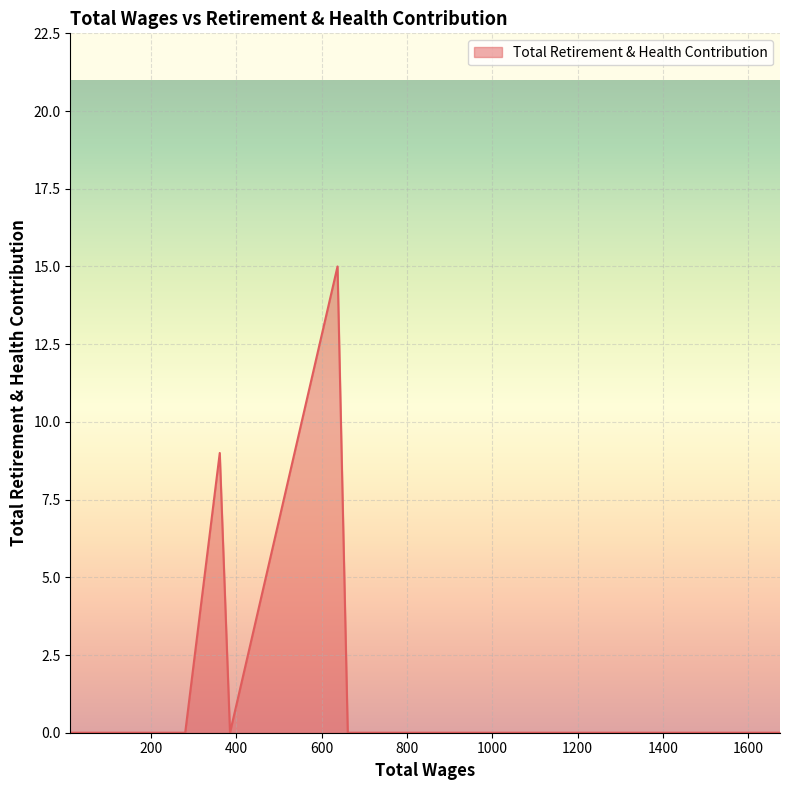

What is the maximum value shown in the chart?

15